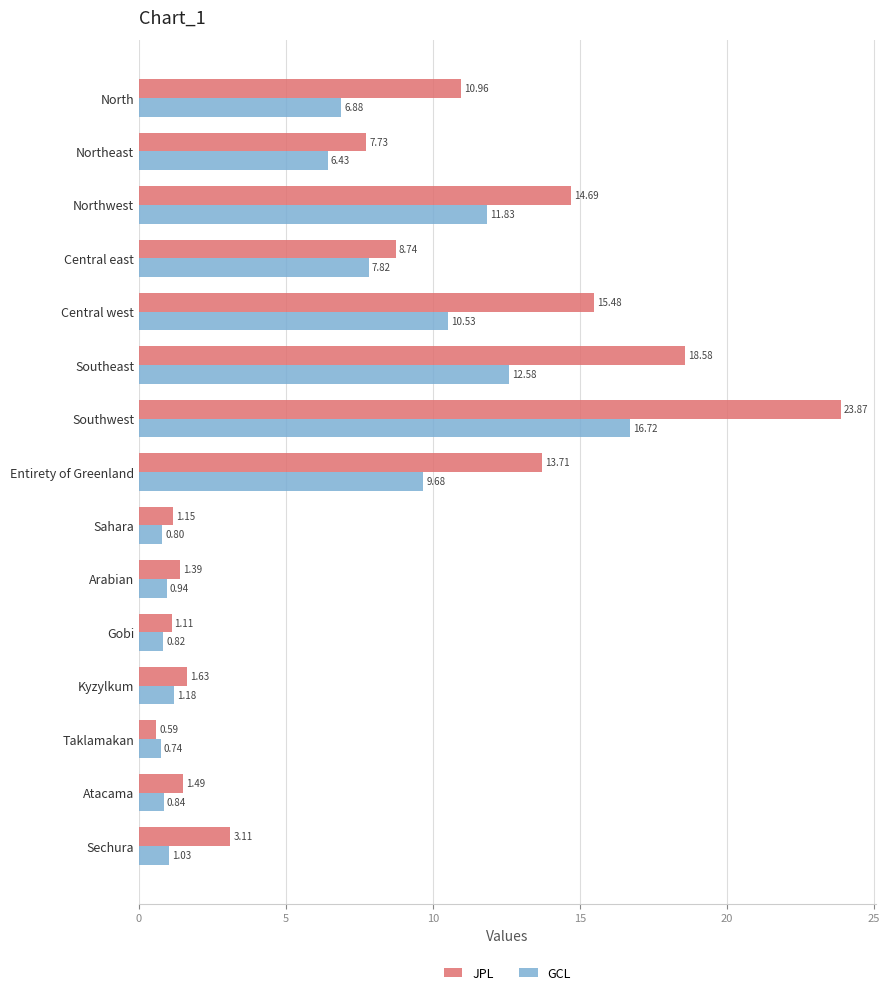

What are all the series names shown in the legend?

JPL, GCL